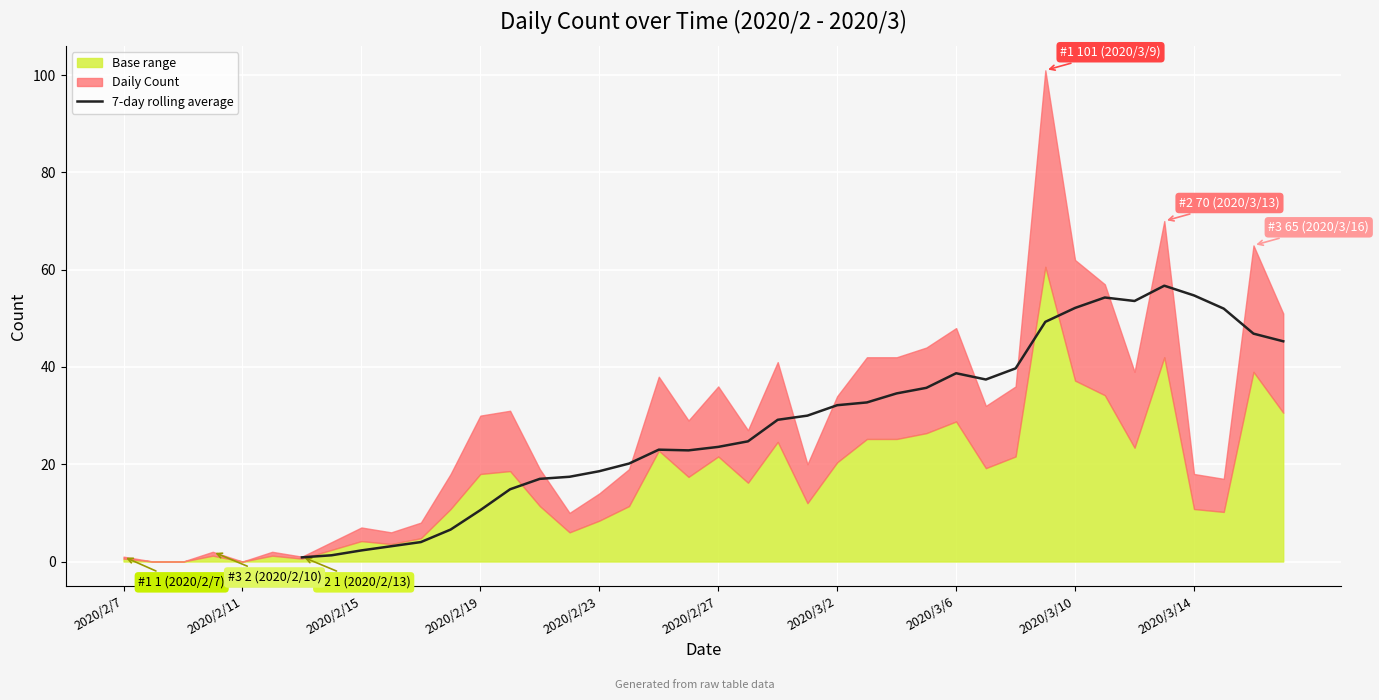

What is the value of the 40th point from the left?

45.3